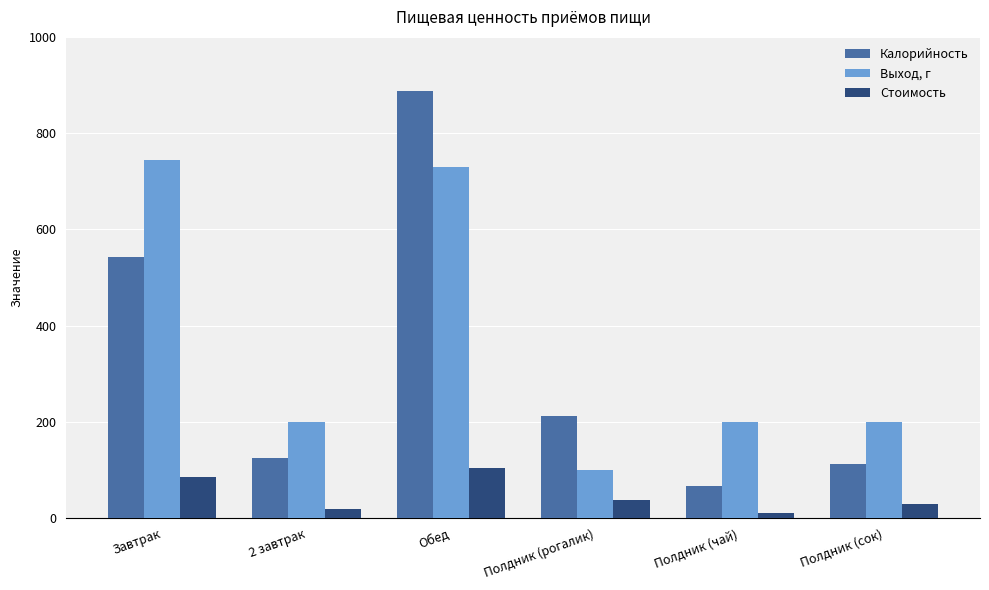

What is the sum of the Стоимость values at Полдник (чай) and Полдник (сок)?

40